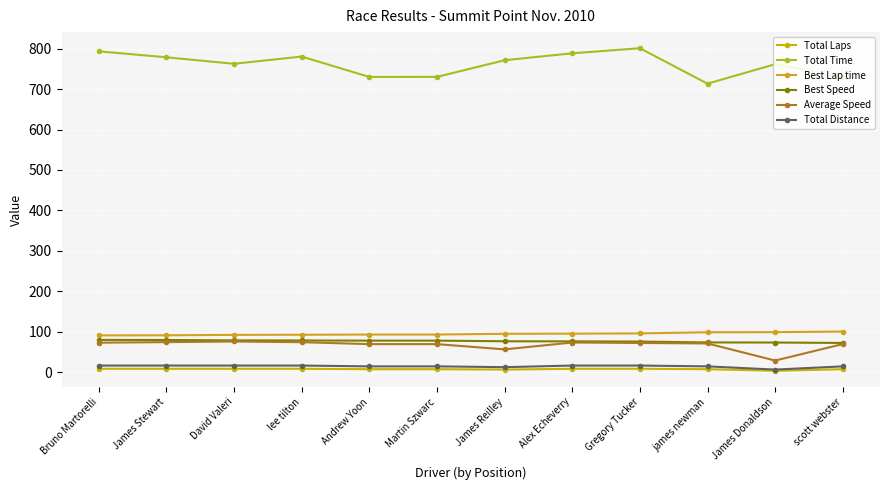

How many series are shown in this chart?

6